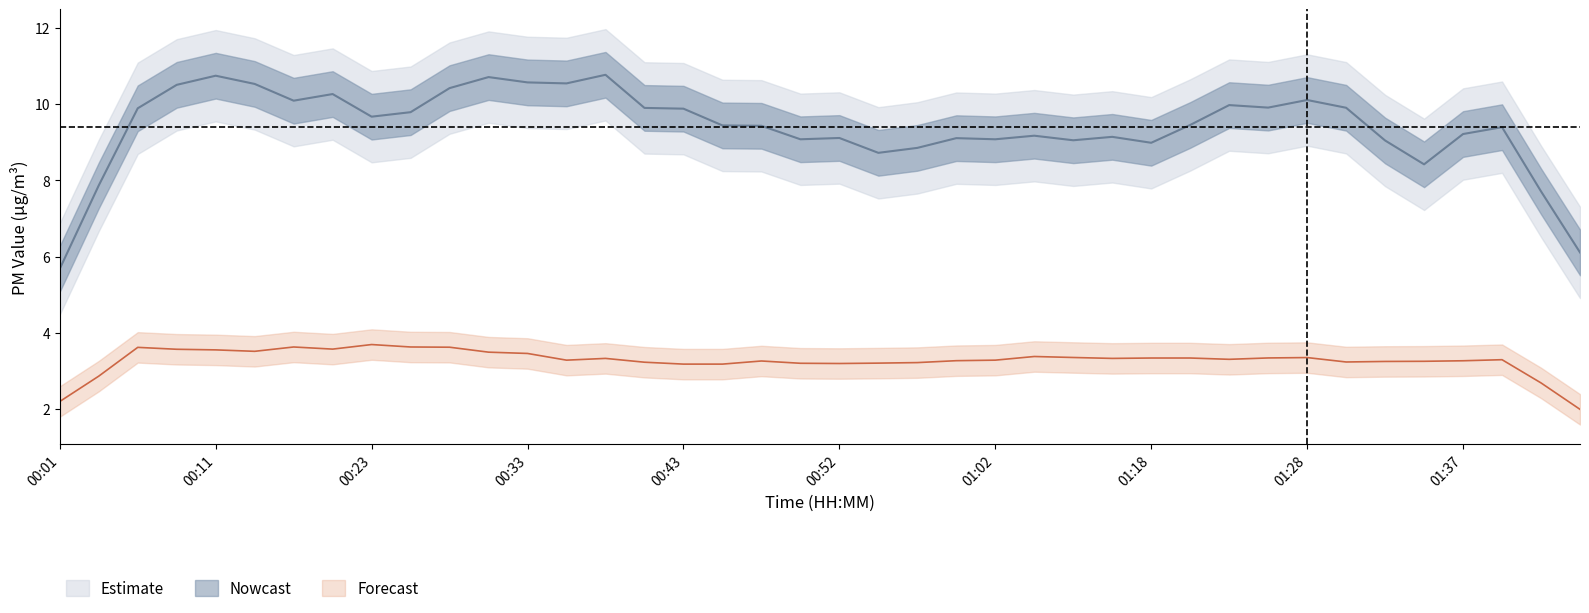

What is the label of the 28th point from the left?

27